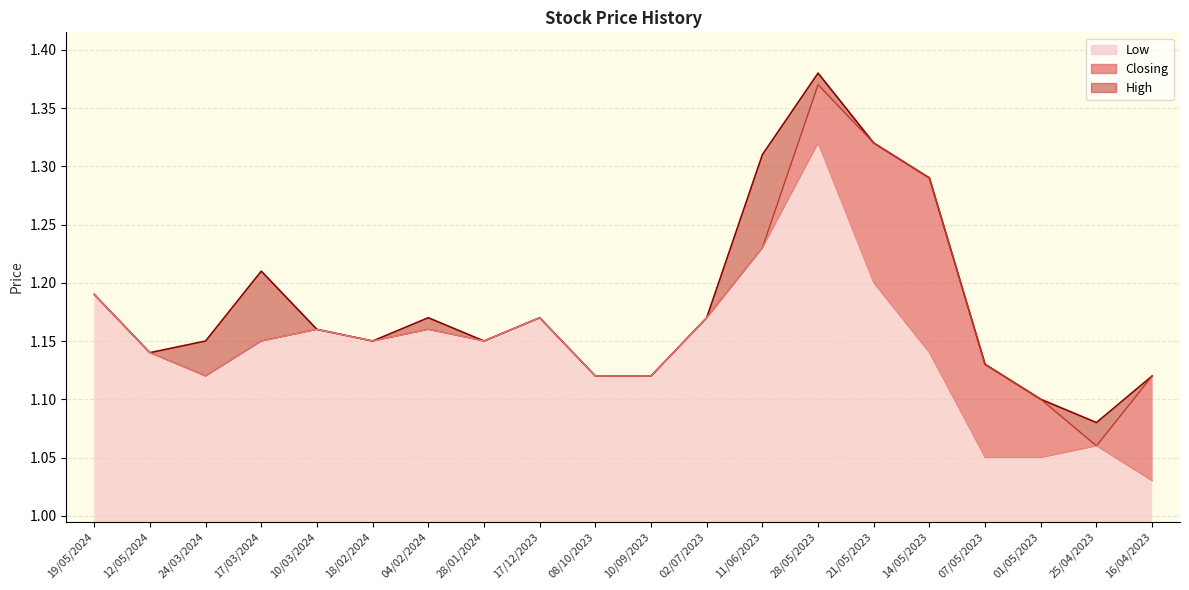

True or false: Closing and Low cross at least once.

False